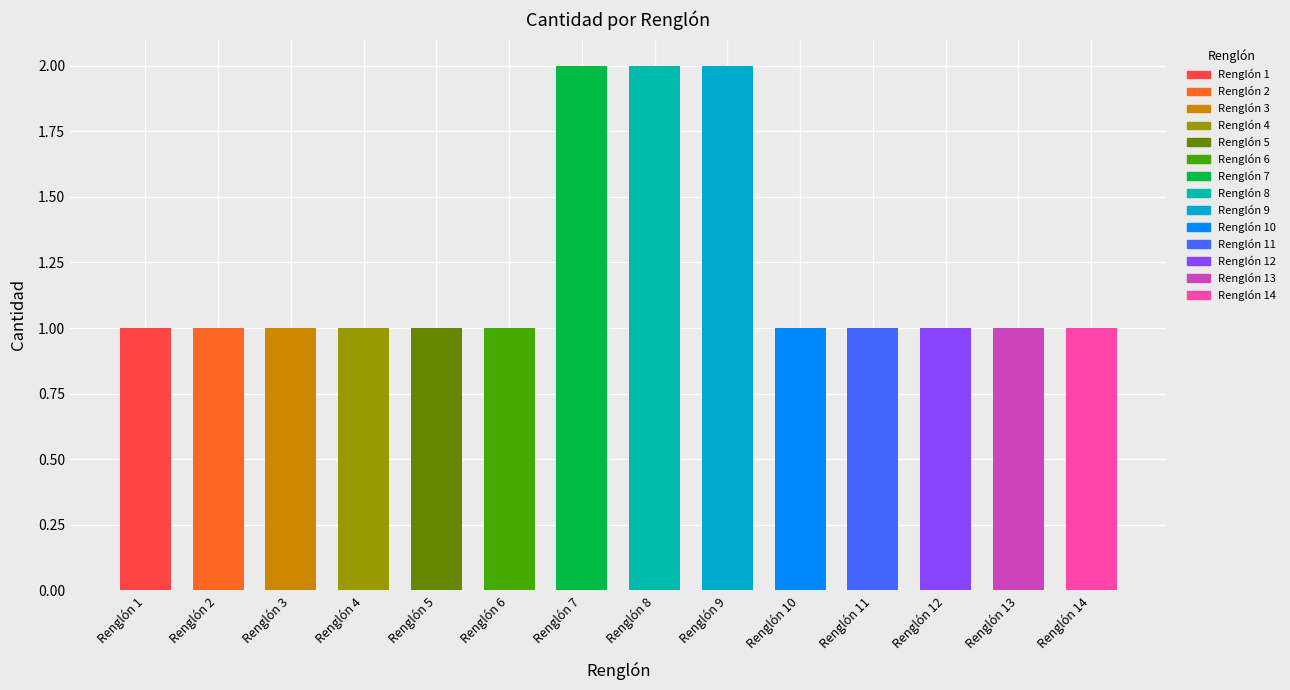

Reading left to right, what are all the values shown in this chart?

Renglón 1=1	Renglón 2=1	Renglón 3=1	Renglón 4=1	Renglón 5=1	Renglón 6=1	Renglón 7=2	Renglón 8=2	Renglón 9=2	Renglón 10=1	Renglón 11=1	Renglón 12=1	Renglón 13=1	Renglón 14=1